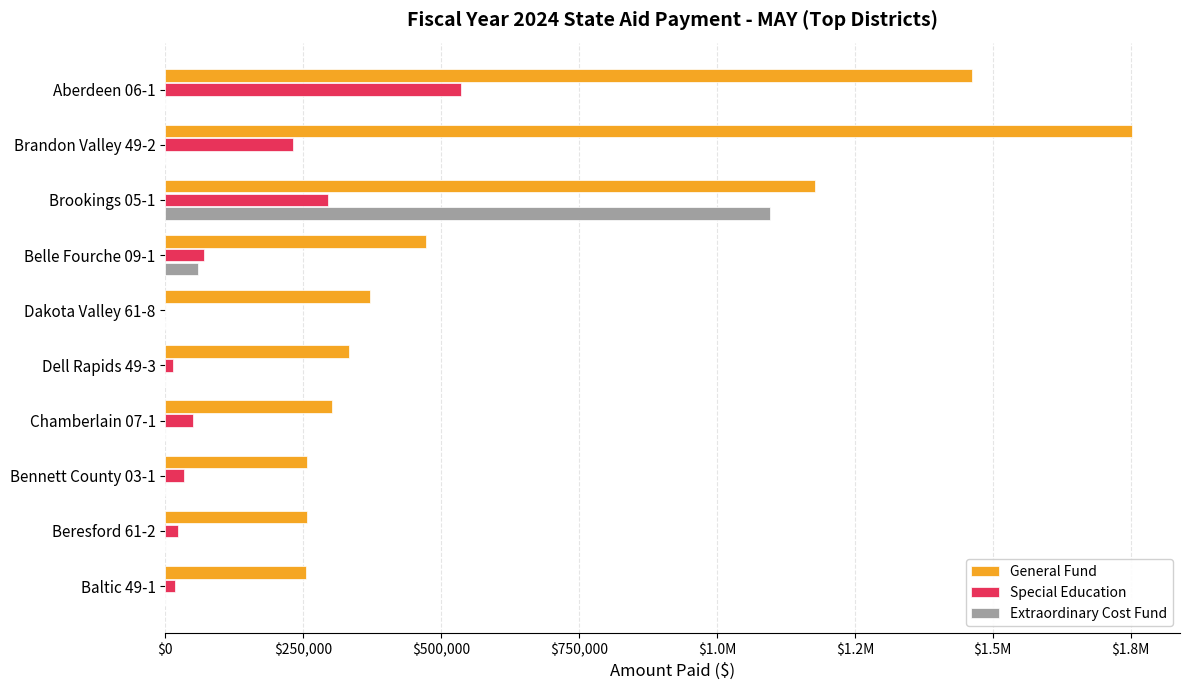

What are all the series names shown in the legend?

General Fund, Special Education, Extraordinary Cost Fund